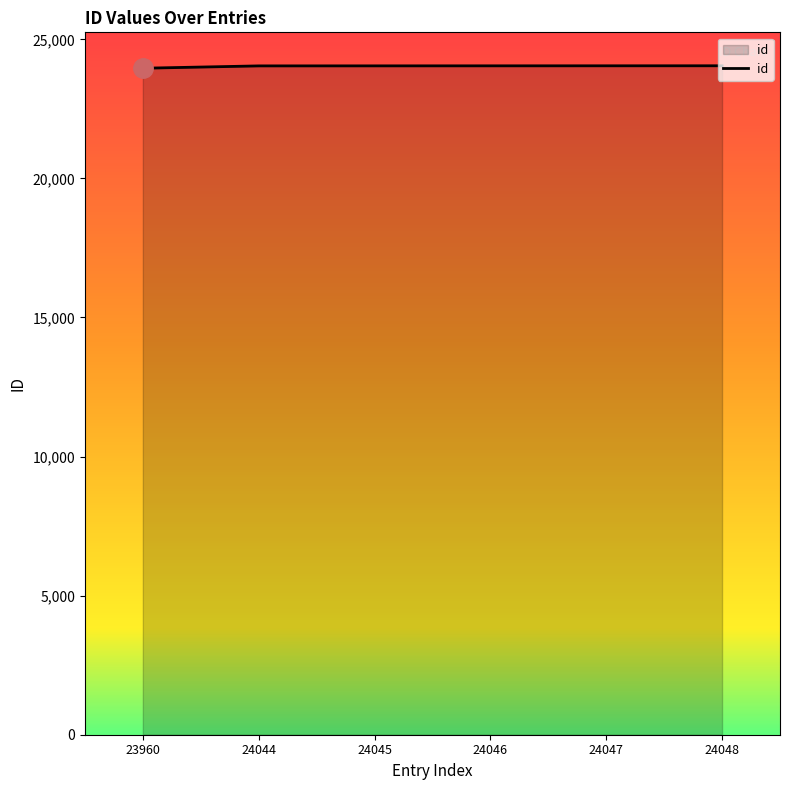

What is the sum of all values?

144190